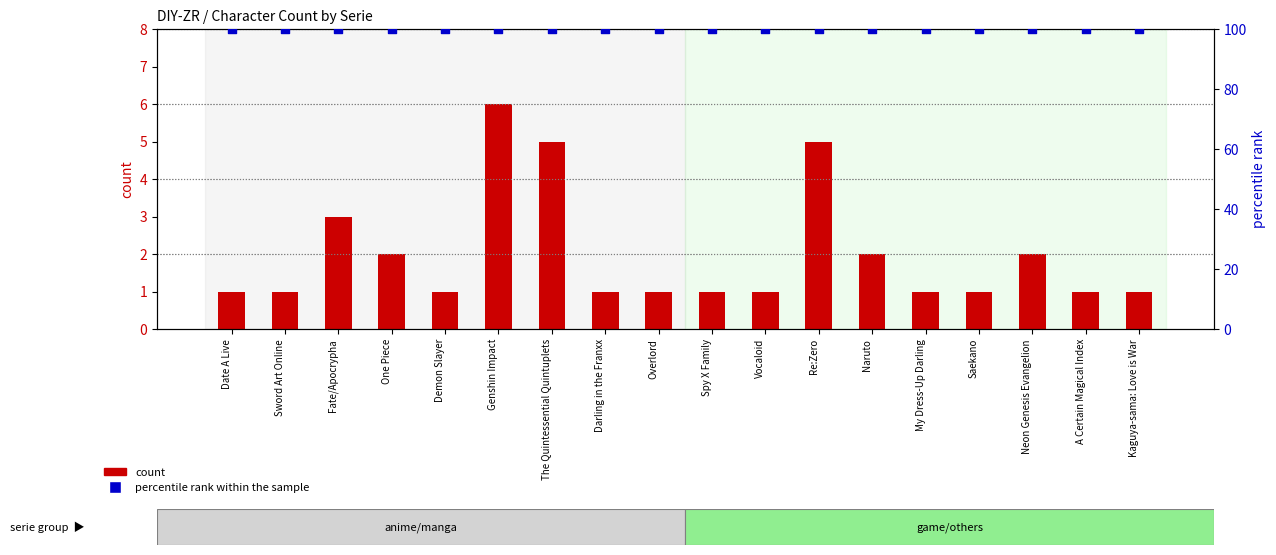

Which series has the widest spread of Y values?

count